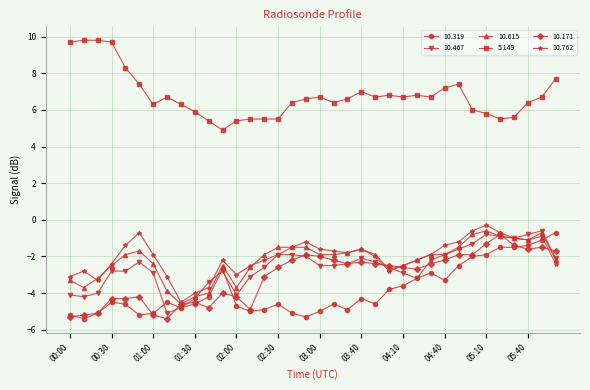

Which series has the largest total across all categories?

5.149